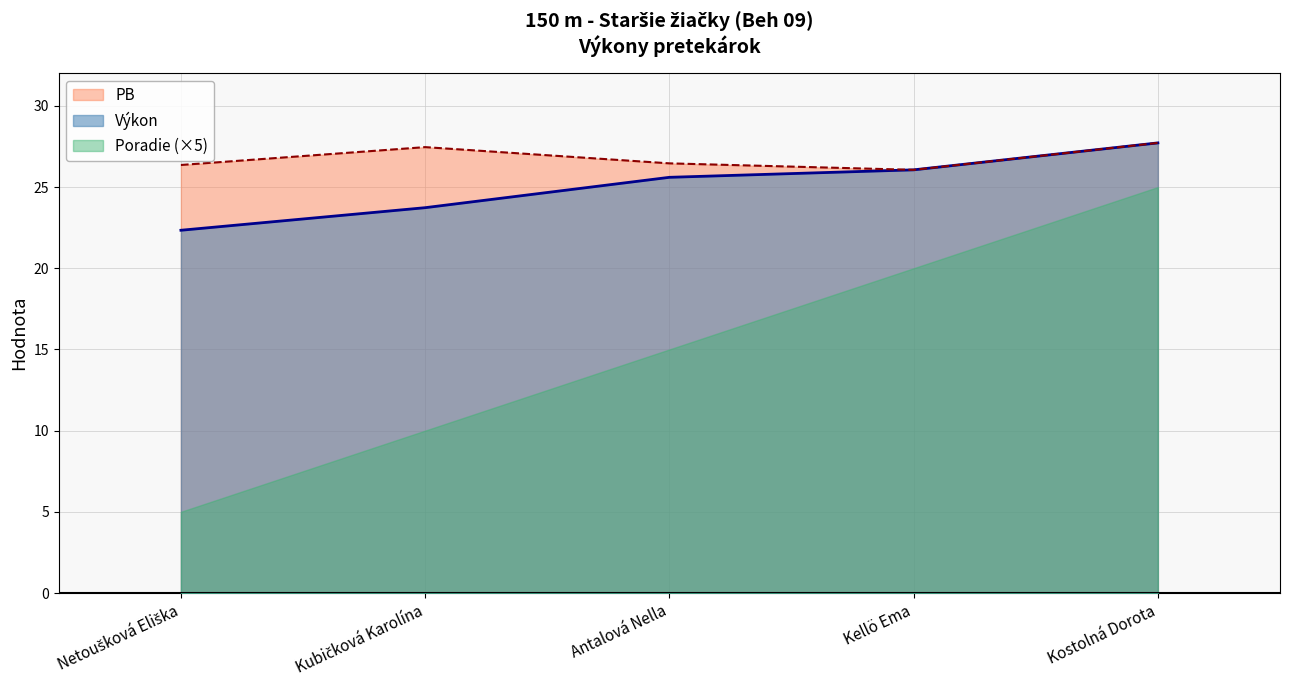

How many lines are shown in the chart?

3